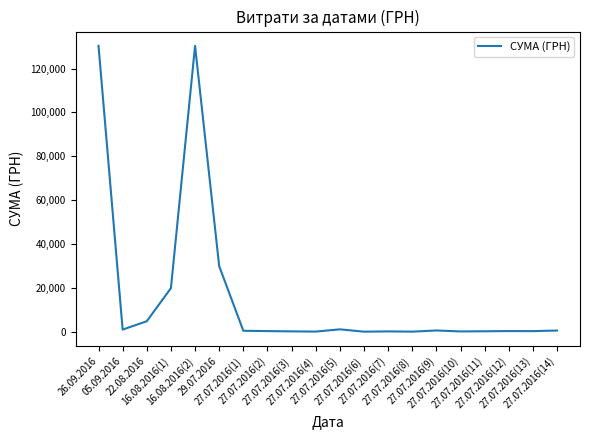

What is the difference between the maximum and minimum values?

130320.0